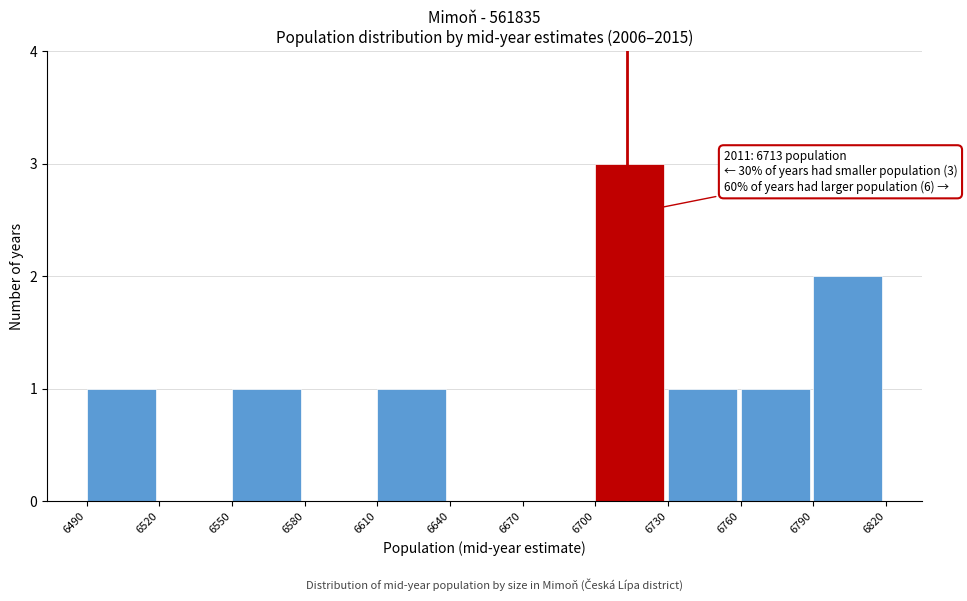

Over which range of the x-axis is the bar tallest?

6700 to 6730